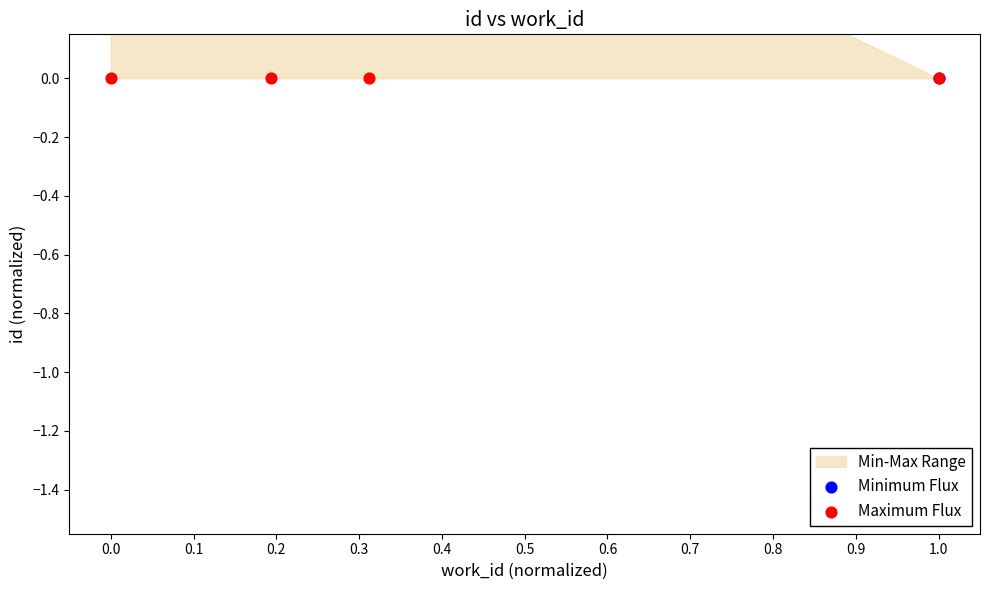

Which series has the largest Y range (max minus min)?

Minimum Flux